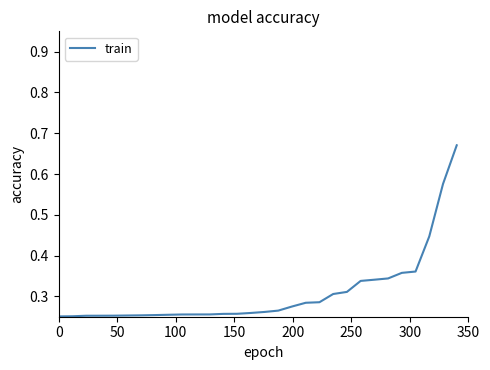

What is the maximum value shown in the chart?

0.7